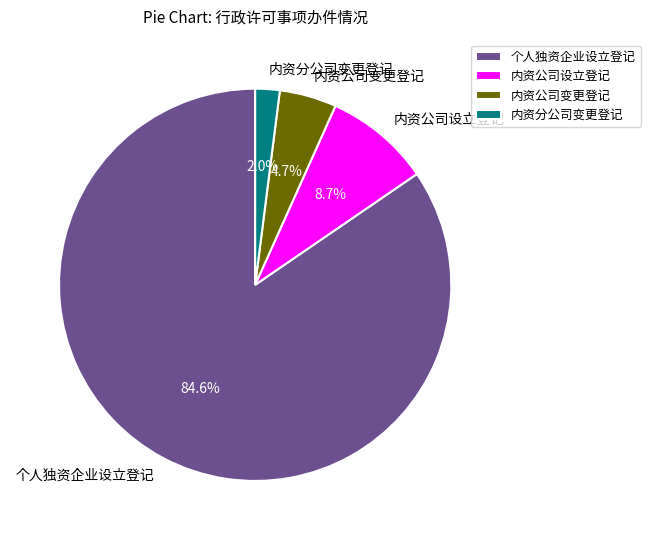

The 内资公司设立登记 slice represents 9% of the pie. True or false?

True